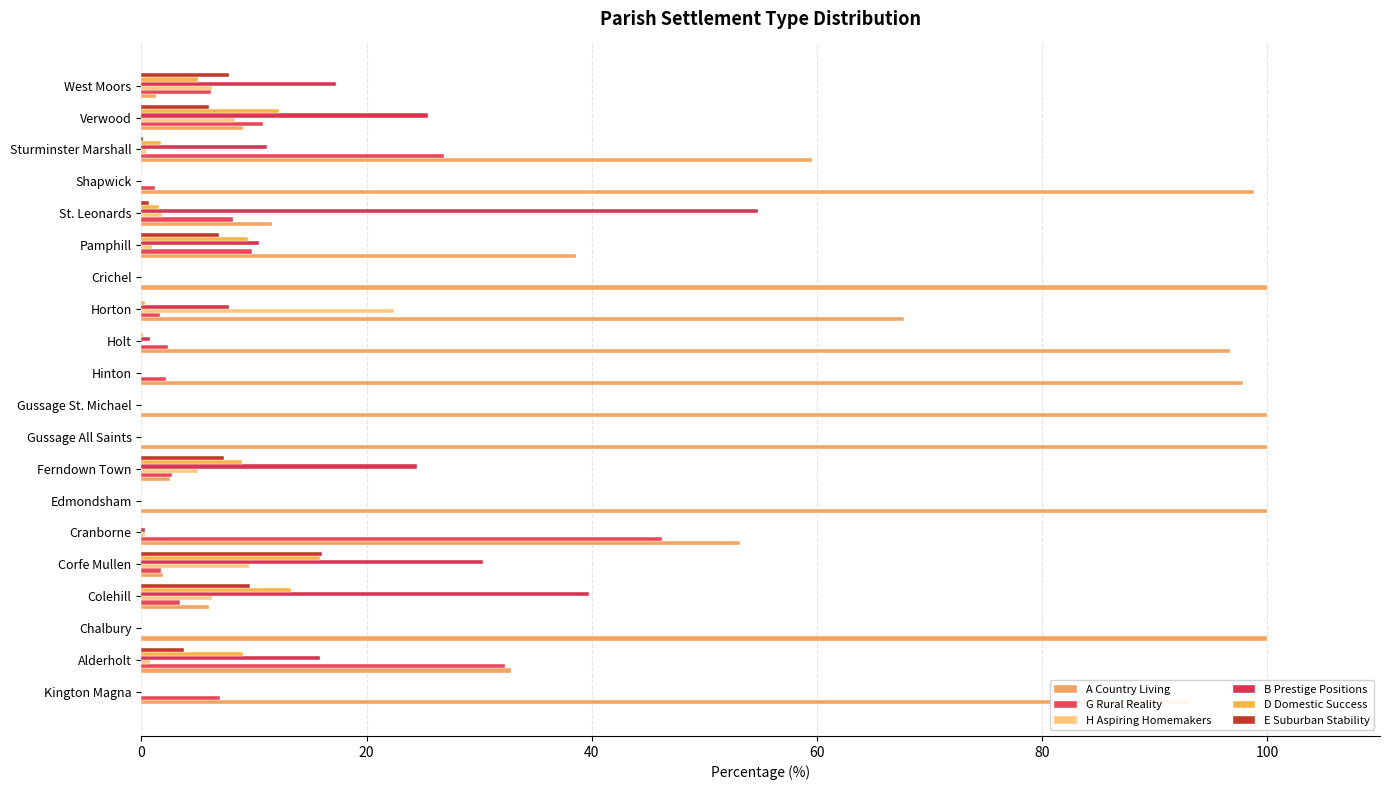

How many series are shown in this chart?

6